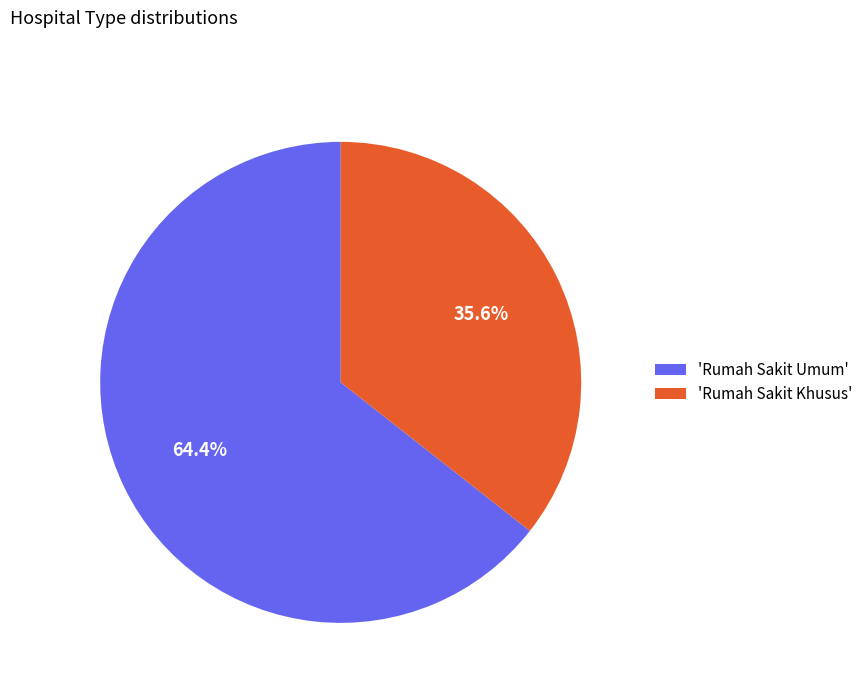

Is there a majority slice in this chart?

Yes